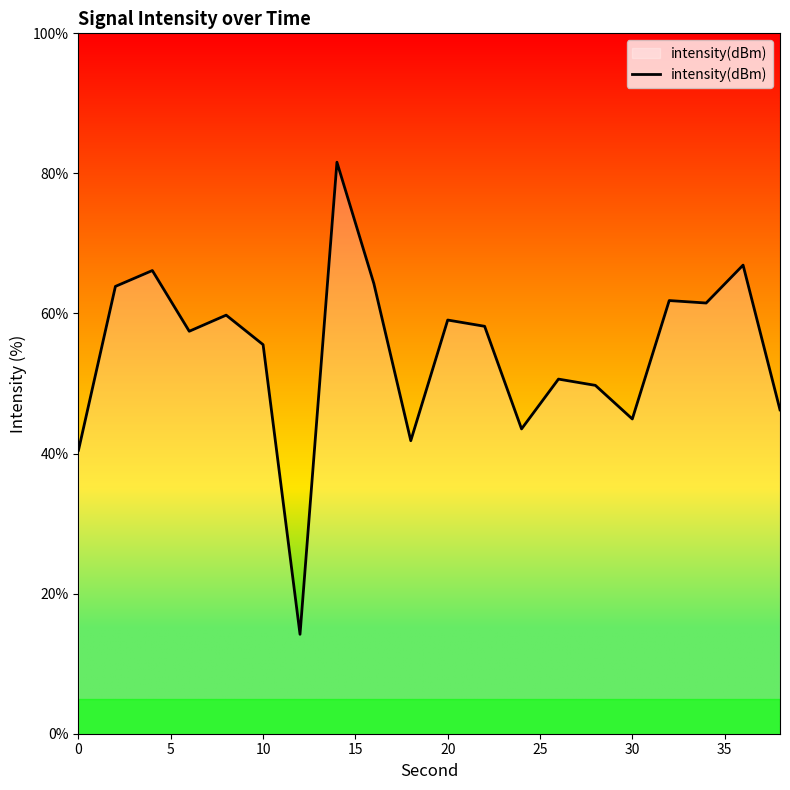

What is the smallest value displayed?

14.2